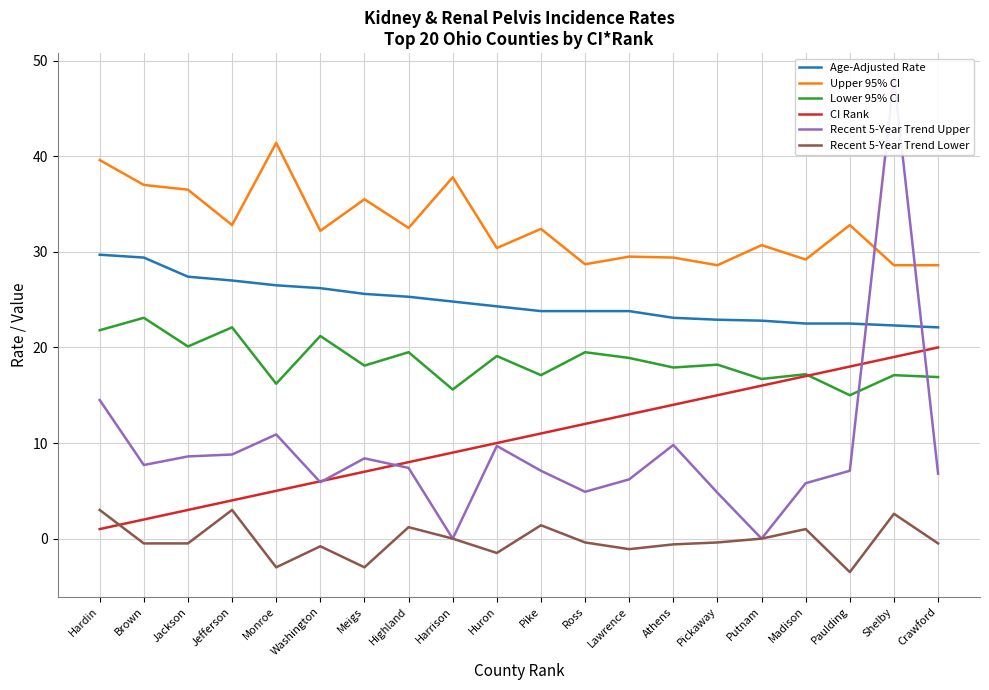

Reading left to right, transcribe all the data shown in this chart.

Age-Adjusted Rate: 29.7	29.4	27.4	27.0	26.5	26.2	25.6	25.3	24.8	24.3	23.8	23.8	23.8	23.1	22.9	22.8	22.5	22.5	22.3	22.1
Upper 95% CI: 39.6	37.0	36.5	32.8	41.4	32.2	35.5	32.5	37.8	30.4	32.4	28.7	29.5	29.4	28.6	30.7	29.2	32.8	28.6	28.6
Lower 95% CI: 21.8	23.1	20.1	22.1	16.2	21.2	18.1	19.5	15.6	19.1	17.1	19.5	18.9	17.9	18.2	16.7	17.2	15.0	17.1	16.9
CI Rank: 1.0	2.0	3.0	4.0	5.0	6.0	7.0	8.0	9.0	10.0	11.0	12.0	13.0	14.0	15.0	16.0	17.0	18.0	19.0	20.0
Recent 5-Year Trend Upper: 14.5	7.7	8.6	8.8	10.9	5.9	8.4	7.4	0.0	9.7	7.1	4.9	6.2	9.8	4.8	0.0	5.8	7.1	48.2	6.8
Recent 5-Year Trend Lower: 3.0	-0.5	-0.5	3.0	-3.0	-0.8	-3.0	1.2	0.0	-1.5	1.4	-0.4	-1.1	-0.6	-0.4	0.0	1.0	-3.5	2.6	-0.5